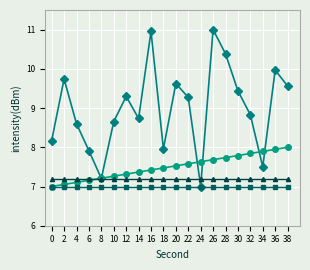

What is the total value across all series at 8?

28.6